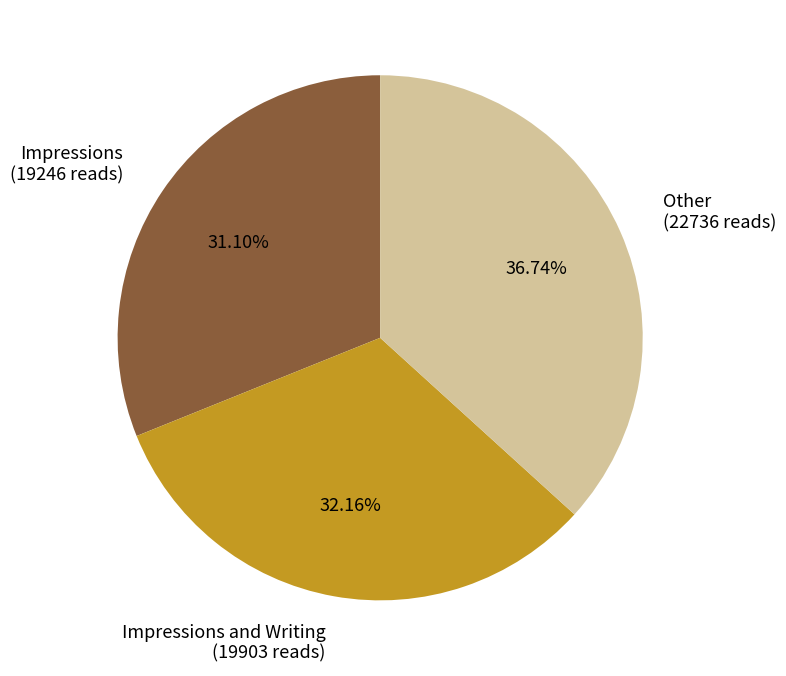

Does Other (22736 reads) represent more than half of the total?

No